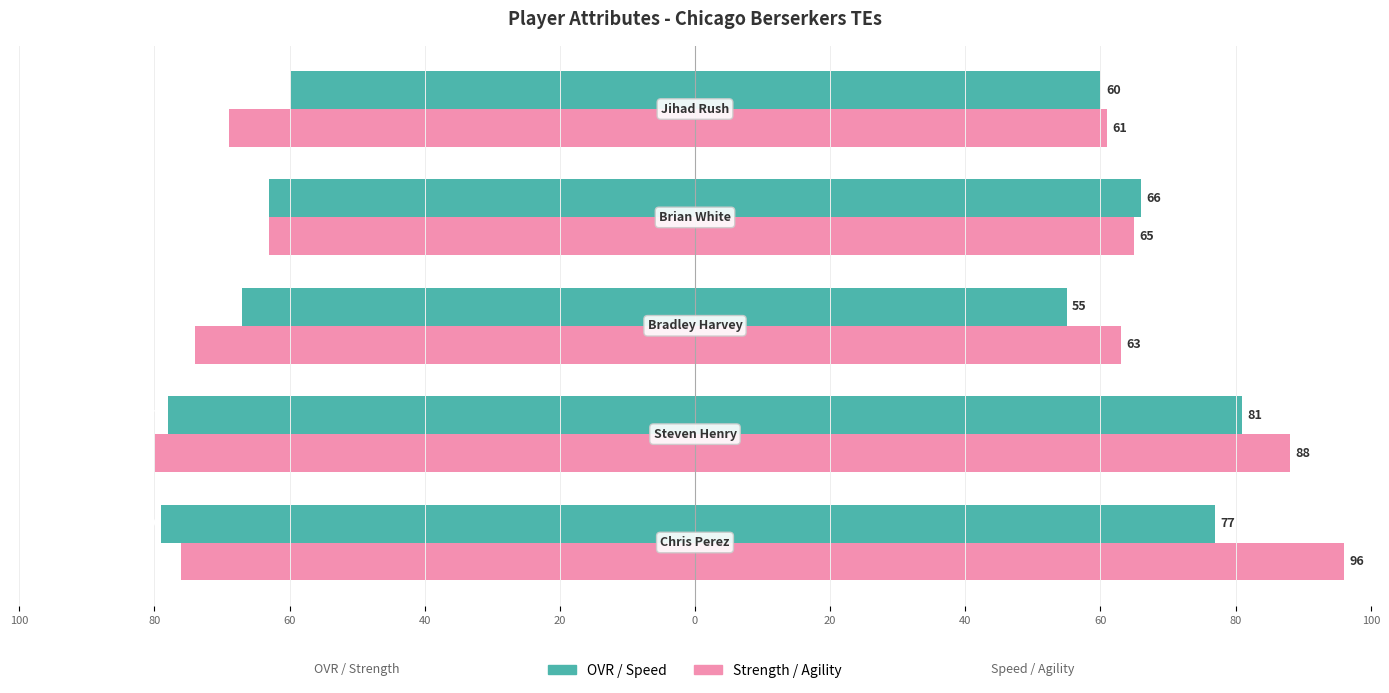

How many bars are there in each group?

2